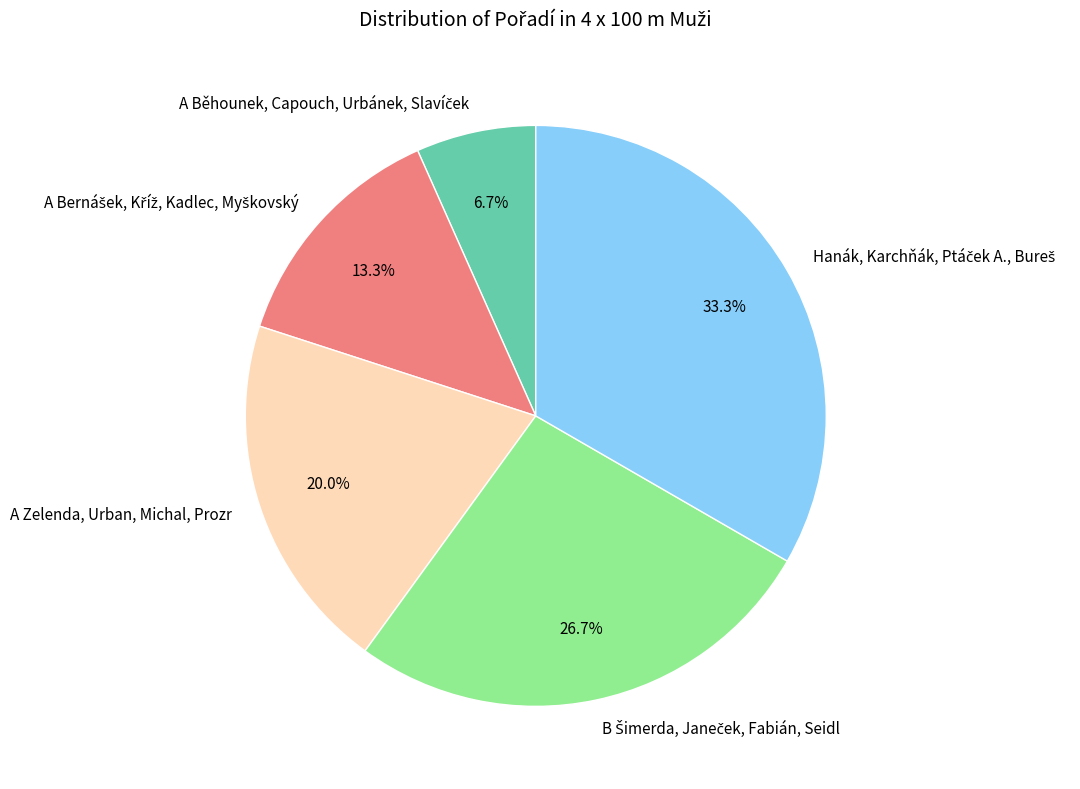

Does any single category account for the majority?

No